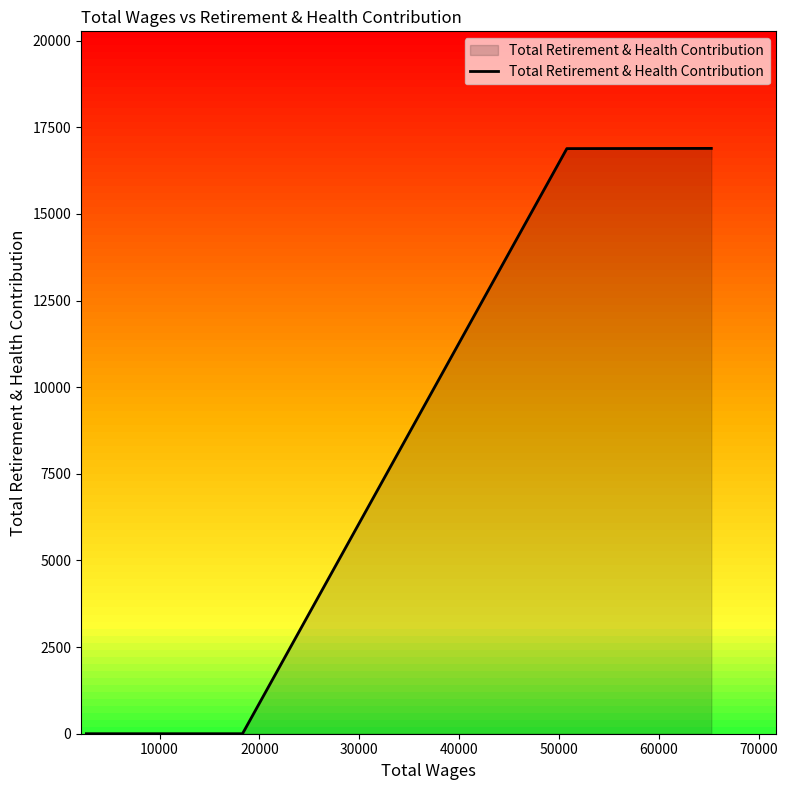

What is the difference between the maximum and minimum values?

16890